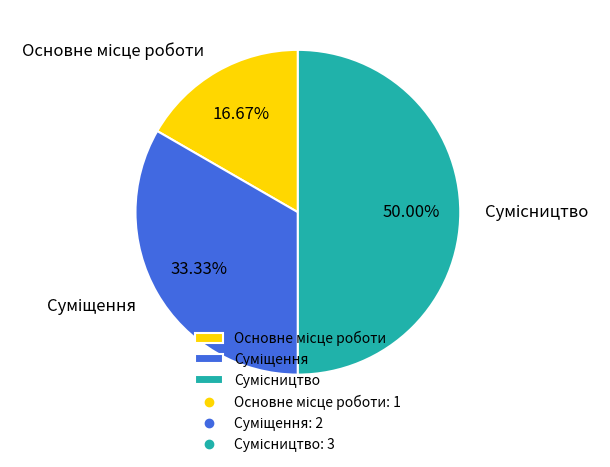

To the nearest percent, what is the combined percentage of Основне місце роботи and Сумісництво?

67%